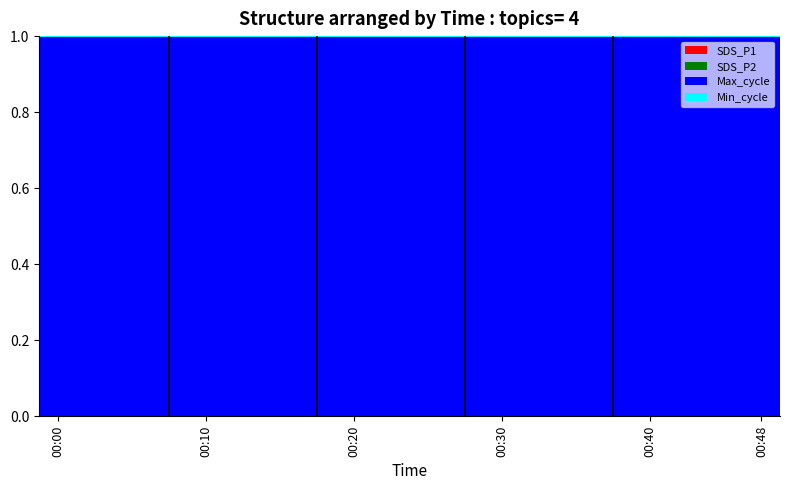

How many distinct data groups are displayed?

4